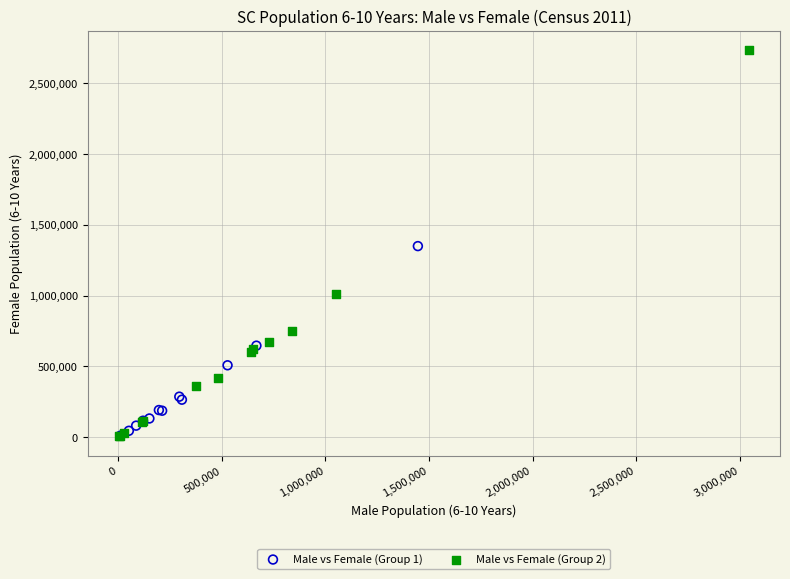

Which series has the largest Y range (max minus min)?

Male vs Female (Group 2)